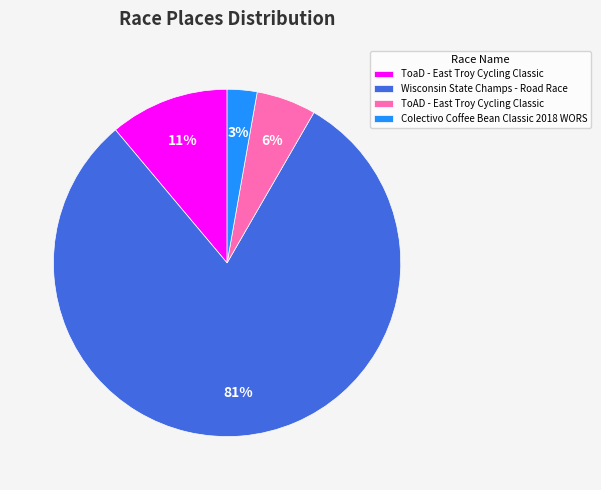

To the nearest percent, what portion does ToaD - East Troy Cycling Classic represent?

11%